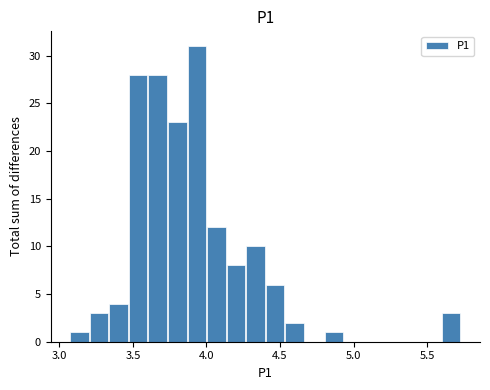

Read against the x-axis, roughly where is the centre of the tallest bar?

3.95